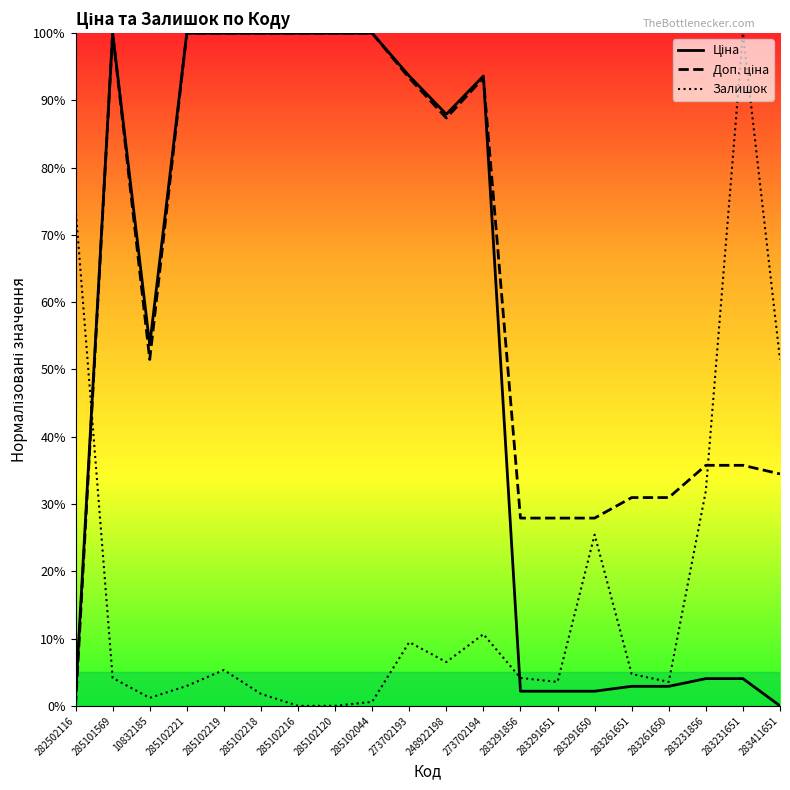

What is the greatest value displayed?

100.0